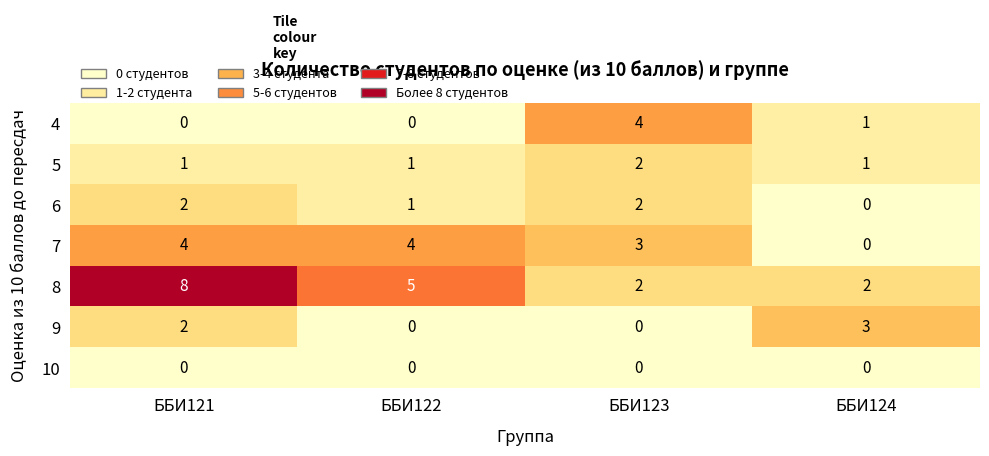

What is the difference between the second highest and minimum values in the 7 series?

4